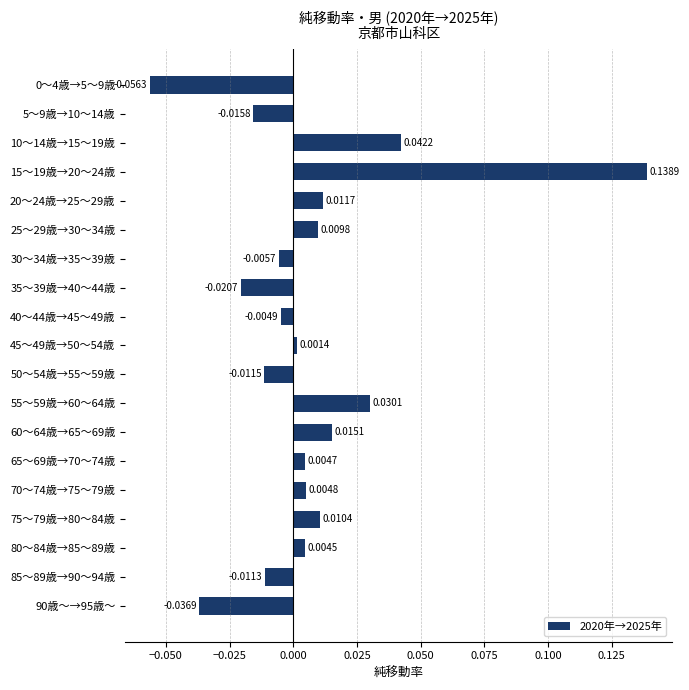

Between 5～9歳→10～14歳 and 35～39歳→40～44歳, which is larger?

5～9歳→10～14歳